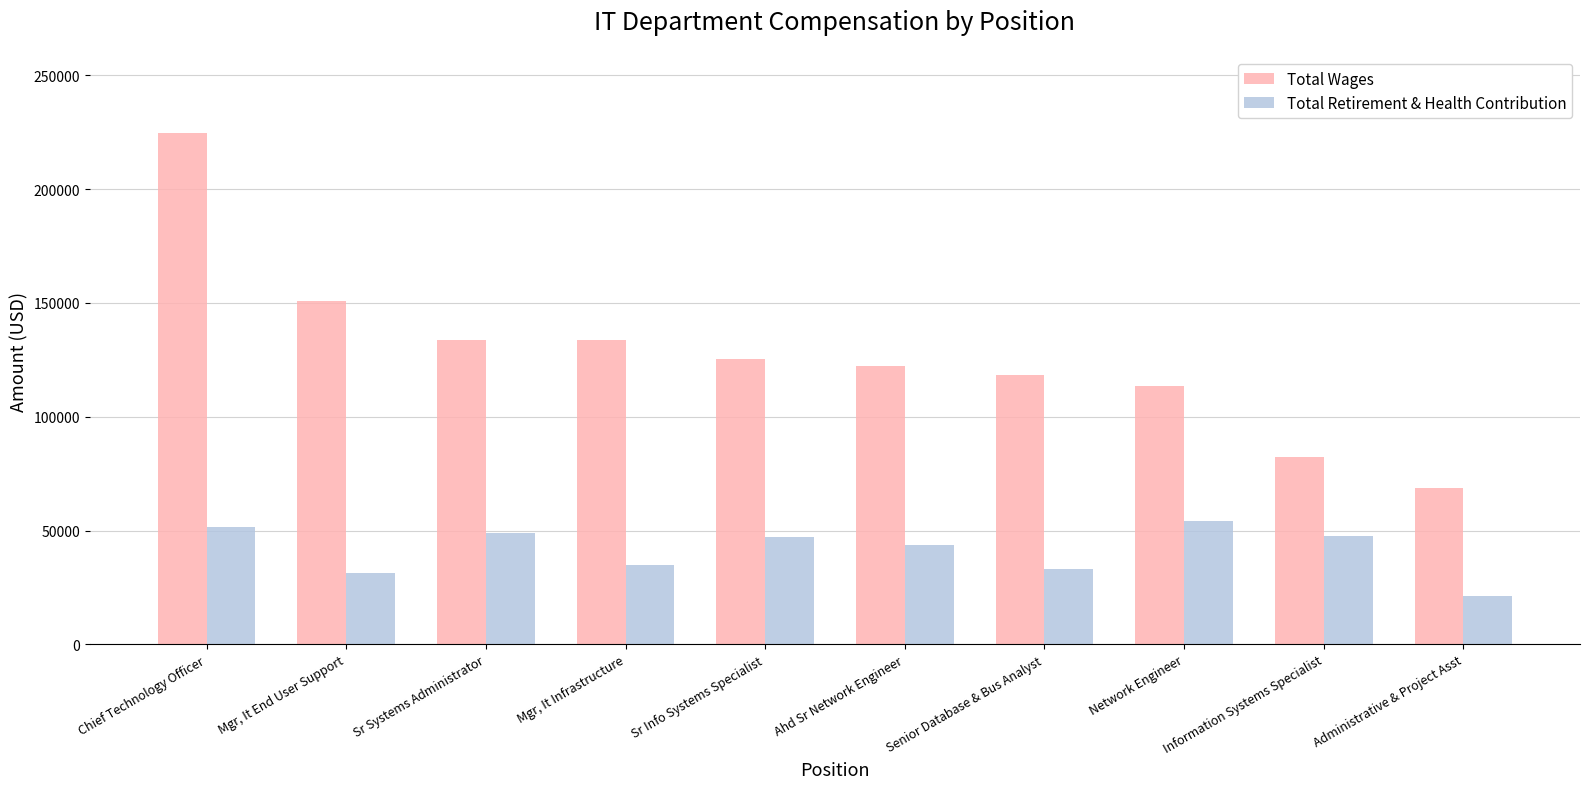

Rank the series at Sr Systems Administrator from lowest to highest value.

Total Retirement & Health Contribution, Total Wages